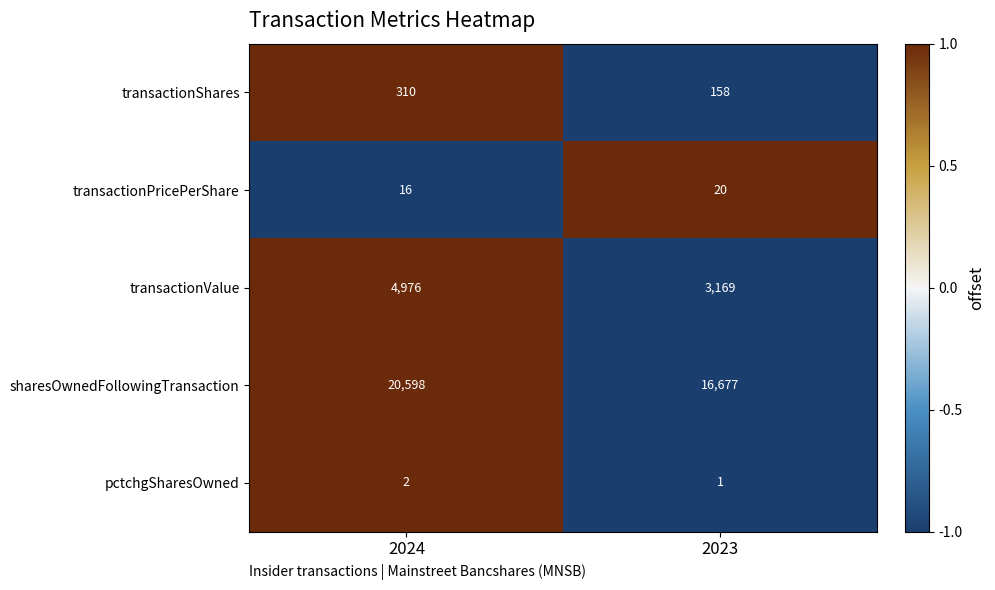

Reading left to right, what are all the values shown in this chart?

transactionShares: 310	158
transactionPricePerShare: 16	20
transactionValue: 4976	3169
sharesOwnedFollowingTransaction: 20598	16677
pctchgSharesOwned: 2	1